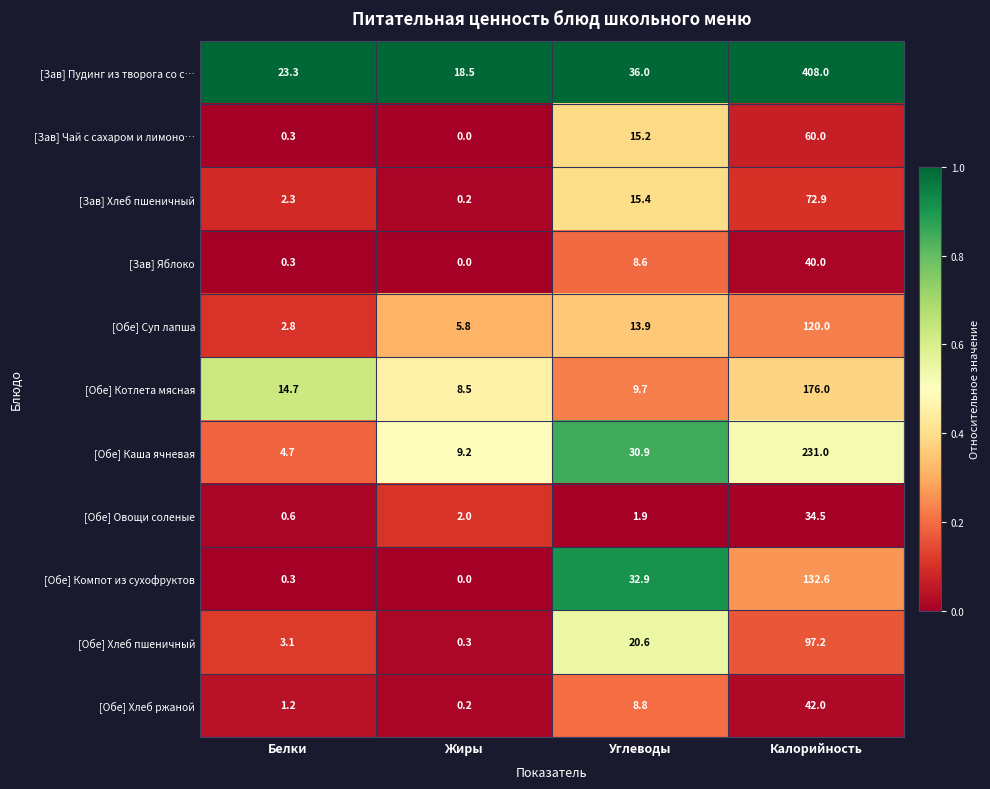

Rank the series by their maximum value, from lowest to highest.

[Обе] Овощи соленые, [Зав] Яблоко, [Обе] Хлеб ржаной, [Зав] Чай с сахаром и лимоно…, [Зав] Хлеб пшеничный, [Обе] Хлеб пшеничный, [Обе] Суп лапша, [Обе] Компот из сухофруктов, [Обе] Котлета мясная, [Обе] Каша ячневая, [Зав] Пудинг из творога со с…